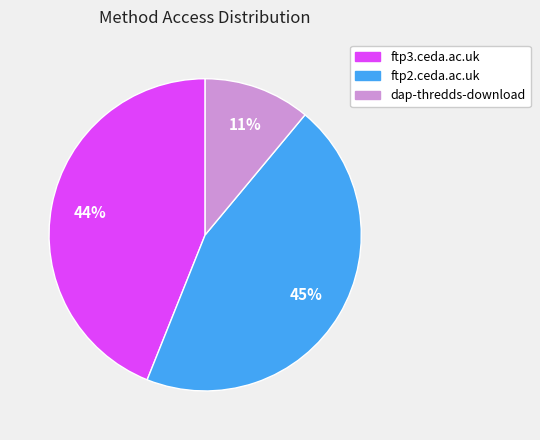

Which slice is the smallest?

dap-thredds-download